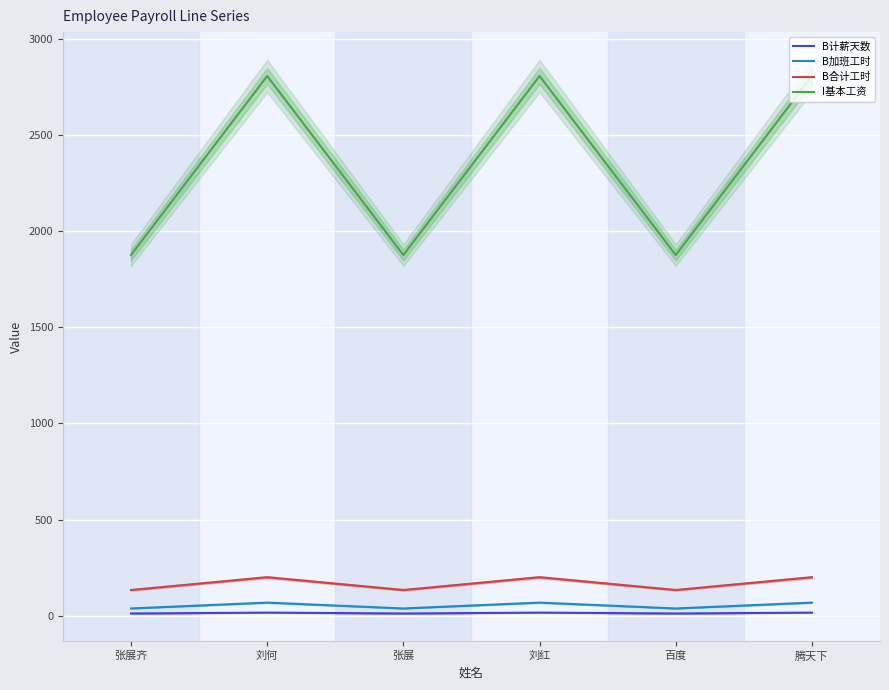

What is the value of the I基本工资 point at the 3rd from the left?

1876.0